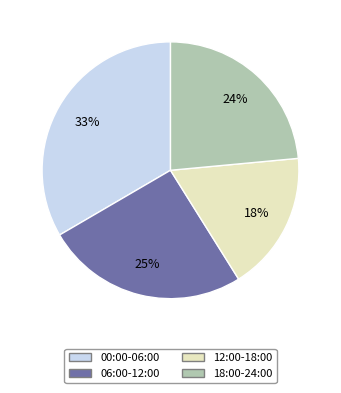

To the nearest percent, what is the average slice percentage?

25%